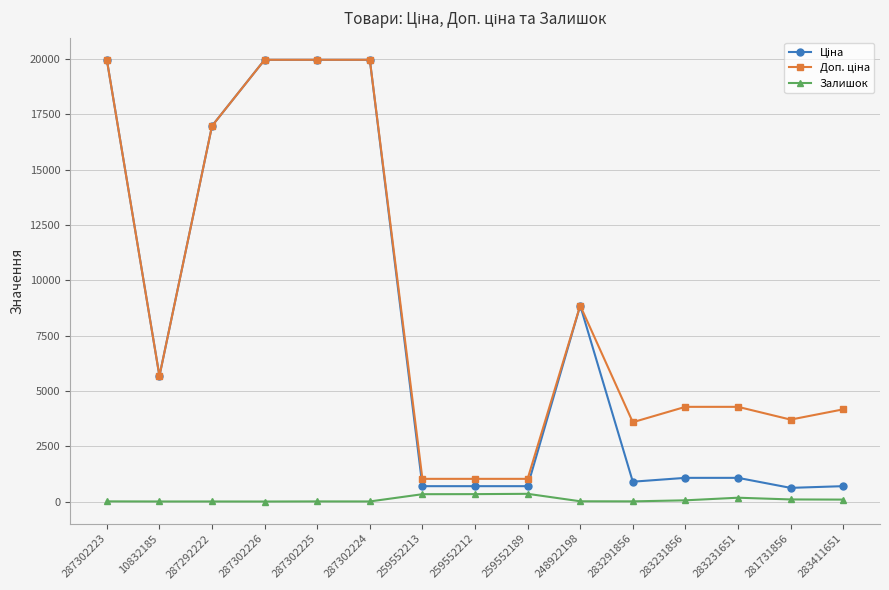

The value of Залишок at 287302226 is 0.0. True or false?

True